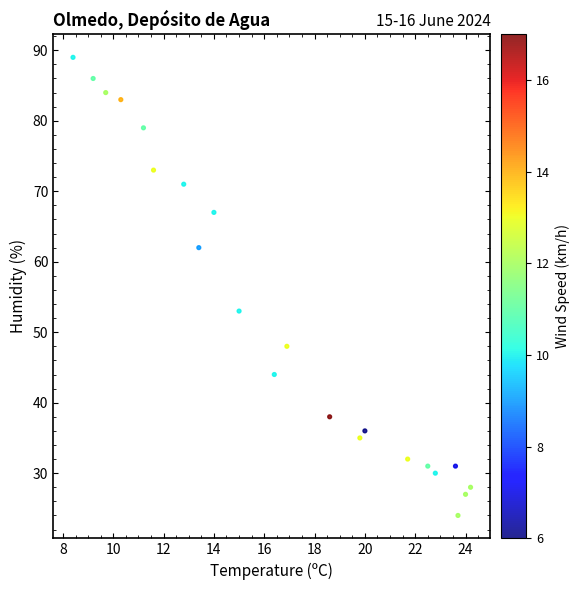

What is the range of Y values (max minus min)?

65